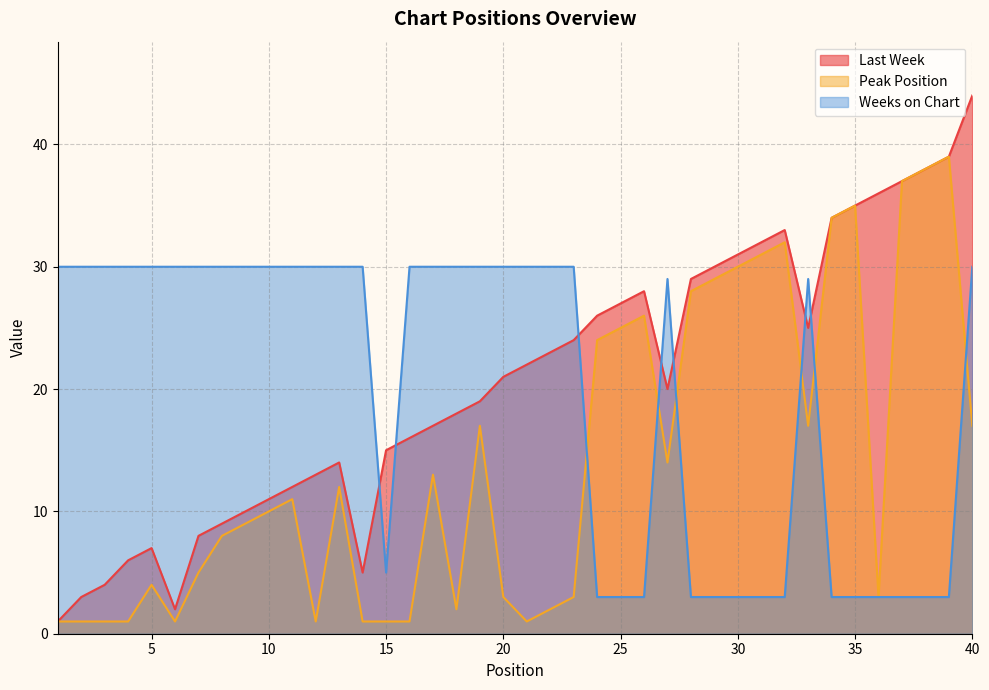

What is the sum of the Weeks on Chart values at 23 and 7?

60